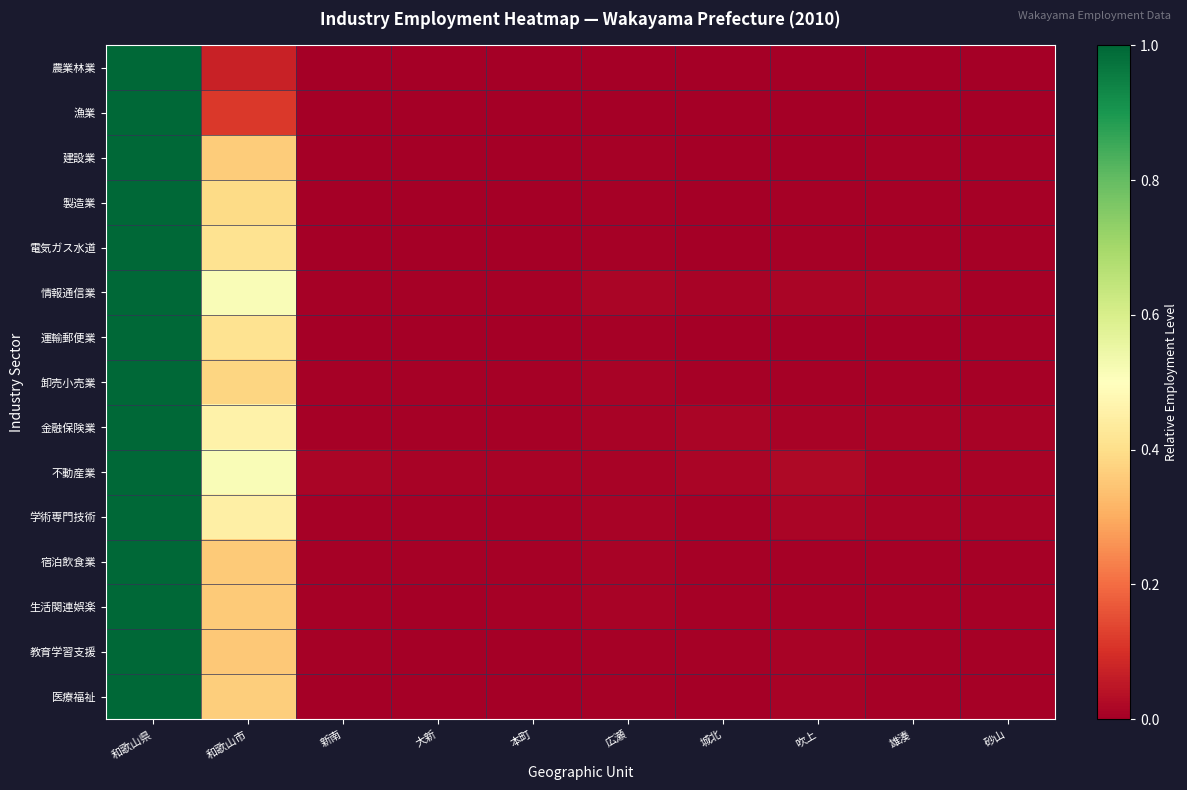

Reading right to left, list all the values displayed in this chart.

農業林業: 砂山=0.0	雄湊=0.0	吹上=0.0	城北=0.0	広瀬=0.0	本町=0.0	大新=0.0	新南=0.0	和歌山市=0.1	和歌山県=1.0
漁業: 砂山=0.0	雄湊=0.0	吹上=0.0	城北=0.0	広瀬=0.0	本町=0.0	大新=0.0	新南=0.0	和歌山市=0.1	和歌山県=1.0
建設業: 砂山=0.0	雄湊=0.0	吹上=0.0	城北=0.0	広瀬=0.0	本町=0.0	大新=0.0	新南=0.0	和歌山市=0.4	和歌山県=1.0
製造業: 砂山=0.0	雄湊=0.0	吹上=0.0	城北=0.0	広瀬=0.0	本町=0.0	大新=0.0	新南=0.0	和歌山市=0.4	和歌山県=1.0
電気ガス水道: 砂山=0.0	雄湊=0.0	吹上=0.0	城北=0.0	広瀬=0.0	本町=0.0	大新=0.0	新南=0.0	和歌山市=0.4	和歌山県=1.0
情報通信業: 砂山=0.0	雄湊=0.0	吹上=0.0	城北=0.0	広瀬=0.0	本町=0.0	大新=0.0	新南=0.0	和歌山市=0.5	和歌山県=1.0
運輸郵便業: 砂山=0.0	雄湊=0.0	吹上=0.0	城北=0.0	広瀬=0.0	本町=0.0	大新=0.0	新南=0.0	和歌山市=0.4	和歌山県=1.0
卸売小売業: 砂山=0.0	雄湊=0.0	吹上=0.0	城北=0.0	広瀬=0.0	本町=0.0	大新=0.0	新南=0.0	和歌山市=0.4	和歌山県=1.0
金融保険業: 砂山=0.0	雄湊=0.0	吹上=0.0	城北=0.0	広瀬=0.0	本町=0.0	大新=0.0	新南=0.0	和歌山市=0.5	和歌山県=1.0
不動産業: 砂山=0.0	雄湊=0.0	吹上=0.0	城北=0.0	広瀬=0.0	本町=0.0	大新=0.0	新南=0.0	和歌山市=0.5	和歌山県=1.0
学術専門技術: 砂山=0.0	雄湊=0.0	吹上=0.0	城北=0.0	広瀬=0.0	本町=0.0	大新=0.0	新南=0.0	和歌山市=0.4	和歌山県=1.0
宿泊飲食業: 砂山=0.0	雄湊=0.0	吹上=0.0	城北=0.0	広瀬=0.0	本町=0.0	大新=0.0	新南=0.0	和歌山市=0.4	和歌山県=1.0
生活関連娯楽: 砂山=0.0	雄湊=0.0	吹上=0.0	城北=0.0	広瀬=0.0	本町=0.0	大新=0.0	新南=0.0	和歌山市=0.4	和歌山県=1.0
教育学習支援: 砂山=0.0	雄湊=0.0	吹上=0.0	城北=0.0	広瀬=0.0	本町=0.0	大新=0.0	新南=0.0	和歌山市=0.4	和歌山県=1.0
医療福祉: 砂山=0.0	雄湊=0.0	吹上=0.0	城北=0.0	広瀬=0.0	本町=0.0	大新=0.0	新南=0.0	和歌山市=0.4	和歌山県=1.0